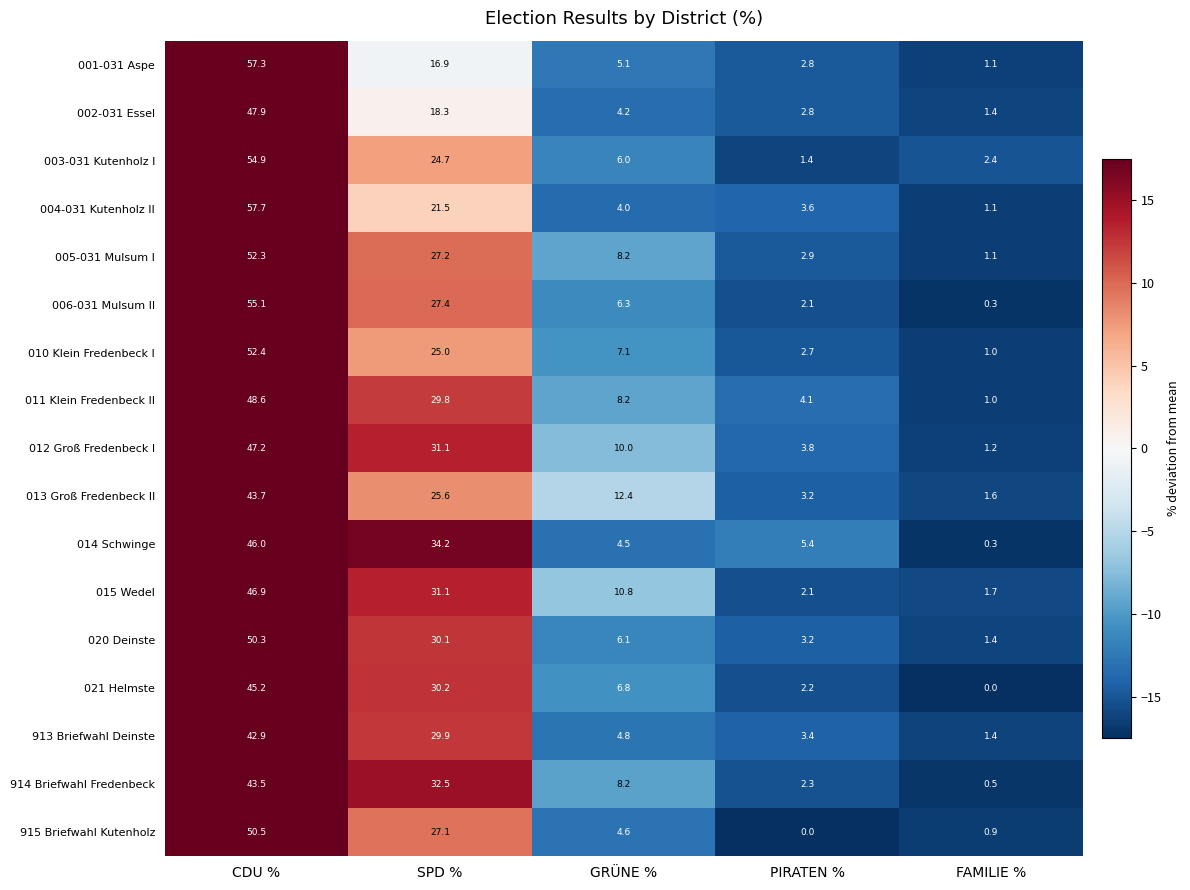

What is the difference between the second highest and second lowest values in the 021 Helmste series?

28.0